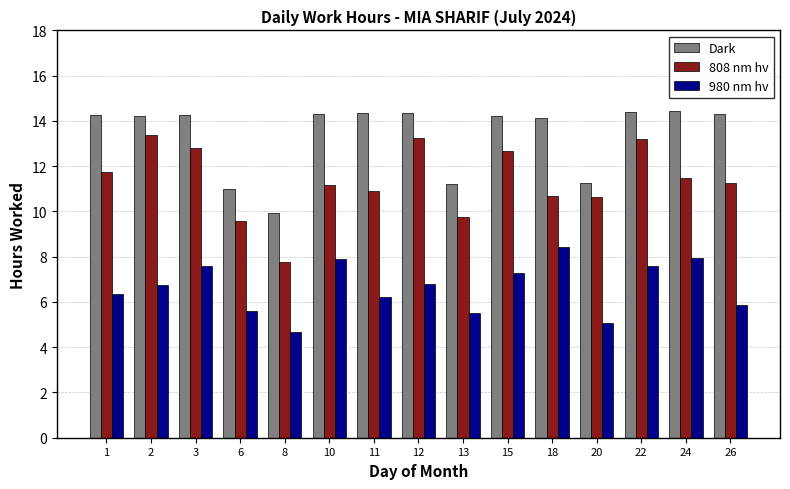

What are all the series names shown in the legend?

Dark, 808 nm hv, 980 nm hv